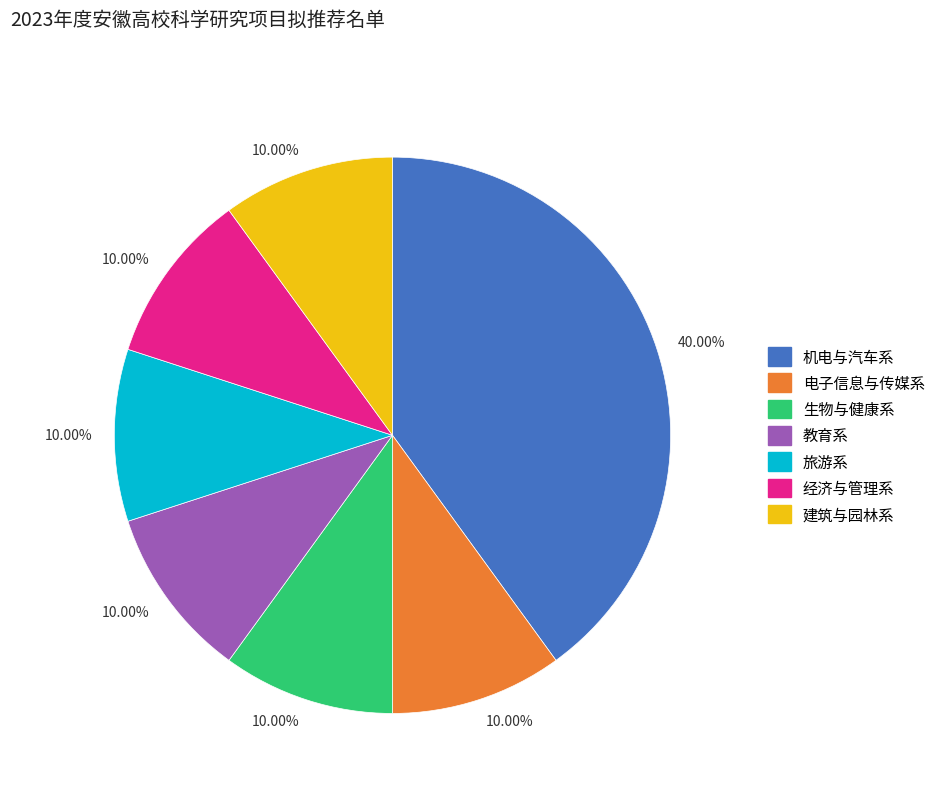

Does any single category account for the majority?

No